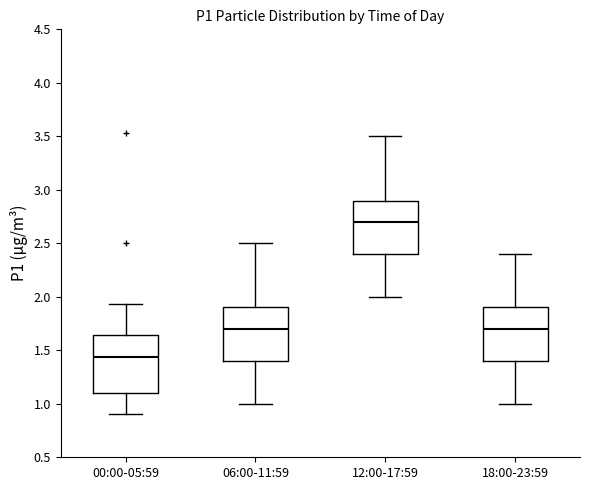

Reading left to right, transcribe this box plot: for each box, give where its median line is, the range the box spans, and where its two whiskers end, as read against the y-axis. The values are not printed on the chart, so give them approximately, as read against the axis.

00:00-05:59: median 1.45, box 1.10 to 1.65, whiskers 0.90 to 1.95
06:00-11:59: median 1.70, box 1.40 to 1.90, whiskers 1.00 to 2.50
12:00-17:59: median 2.70, box 2.40 to 2.90, whiskers 2.00 to 3.50
18:00-23:59: median 1.70, box 1.40 to 1.90, whiskers 1.00 to 2.40